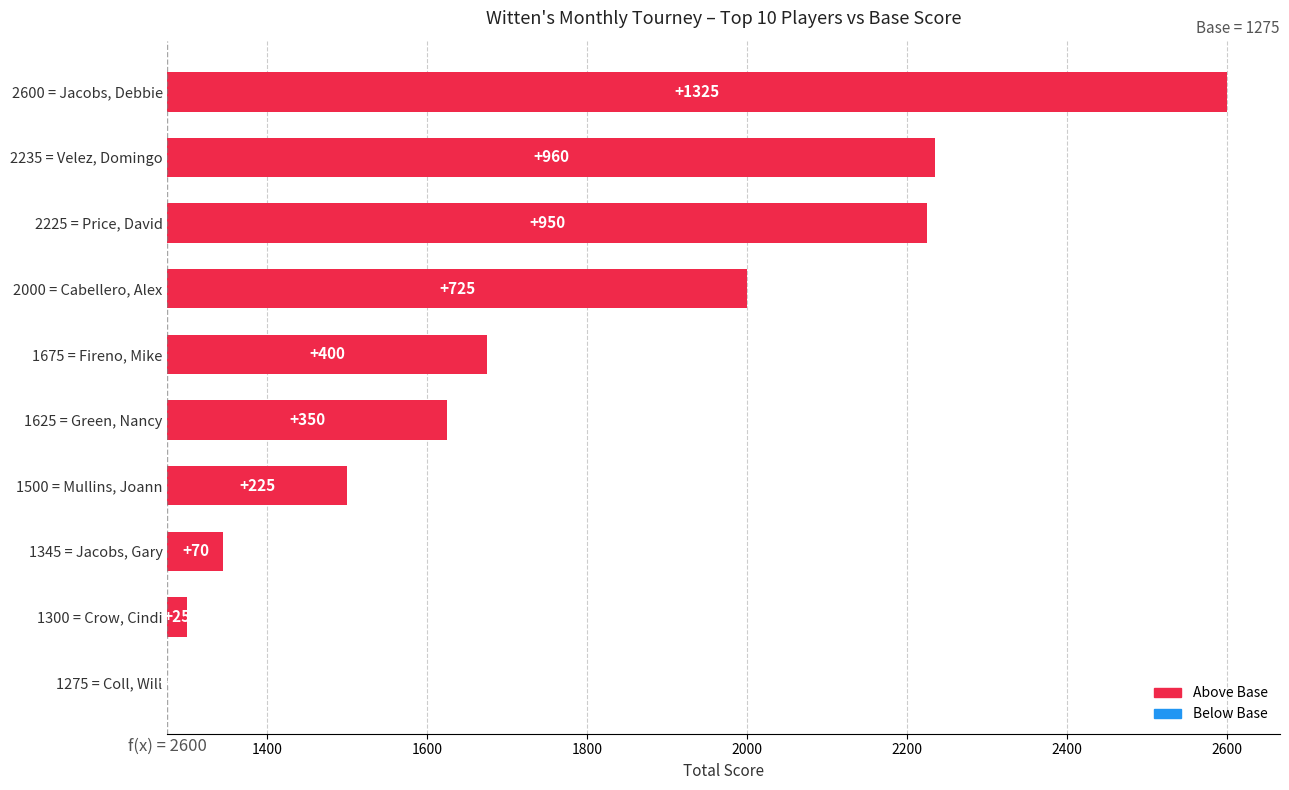

What is the label of the 2nd bar from the right?

Crow, Cindi